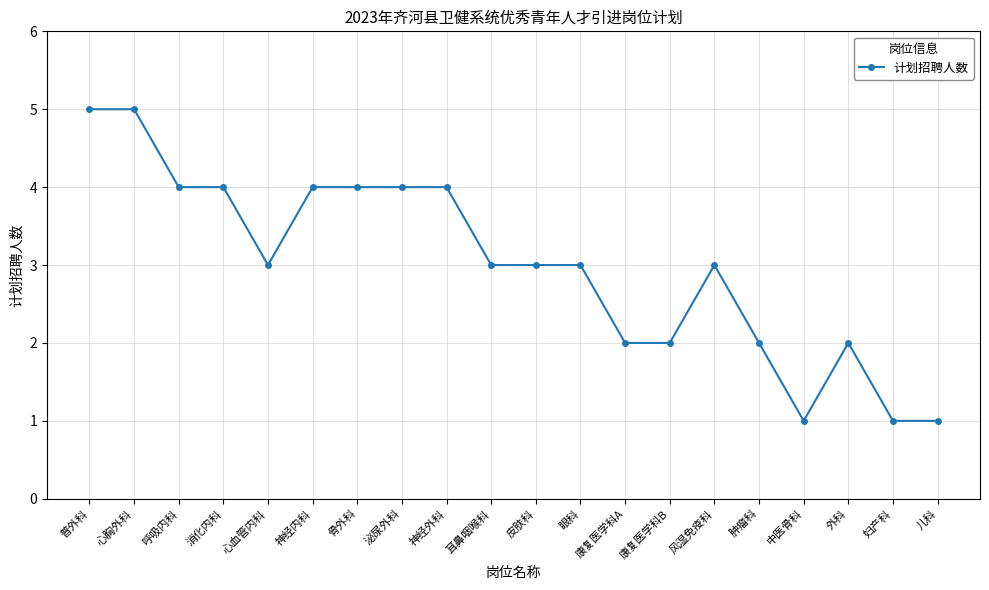

What is the maximum value shown in the chart?

5